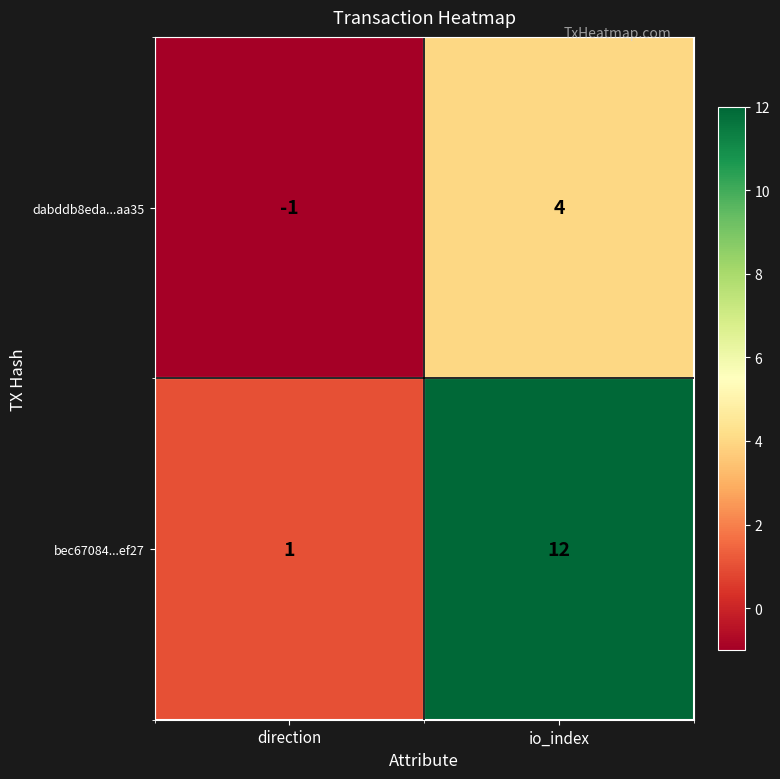

How many series are shown in this chart?

2